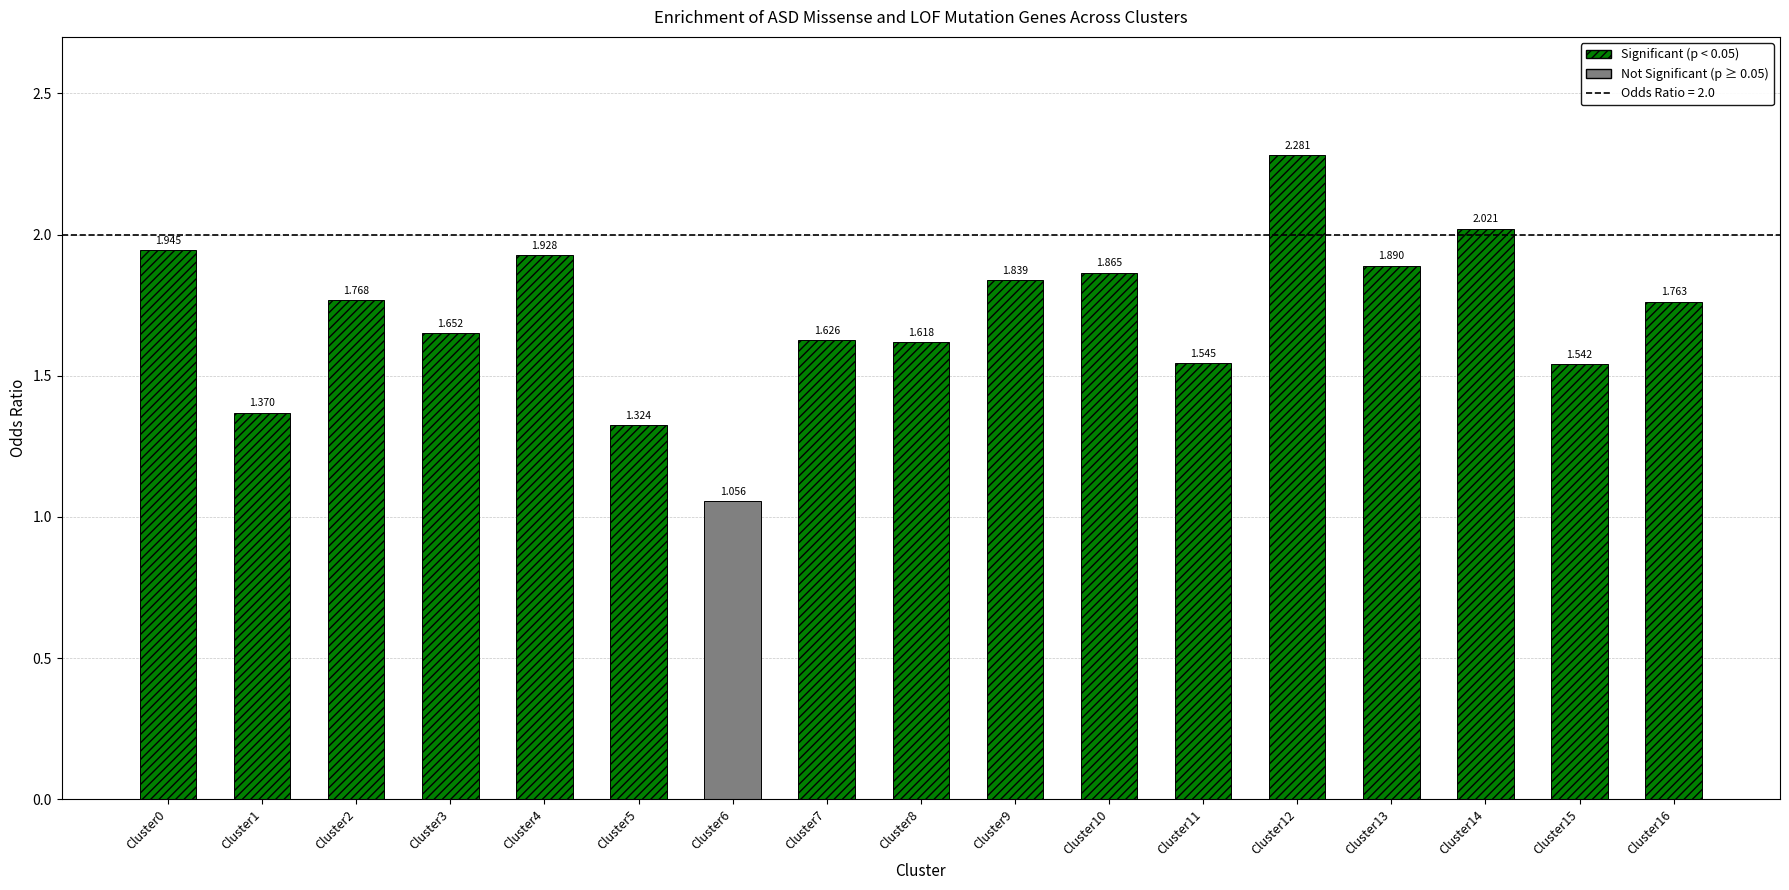

The chart shows a value of 2.9 at Cluster13. True or false?

False